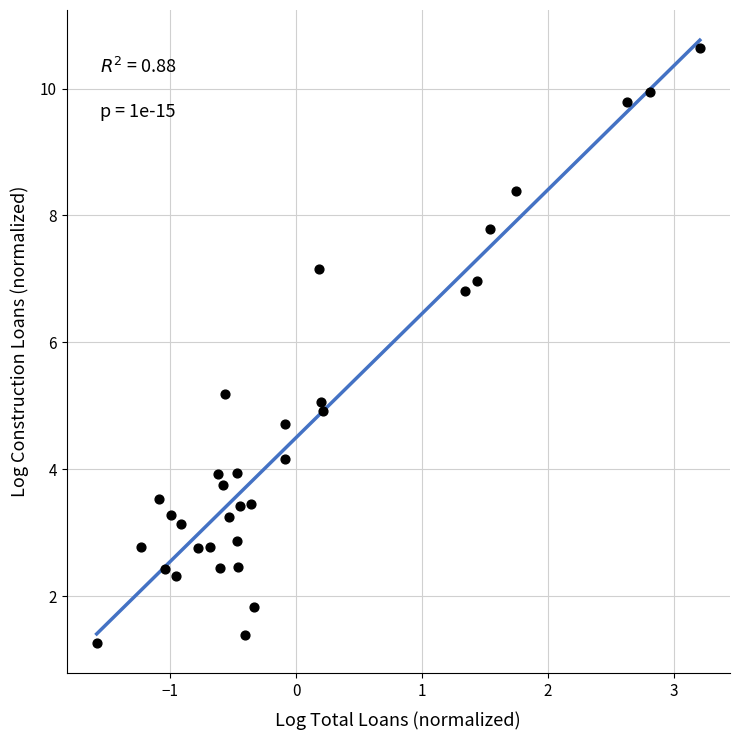

What is the range of Y values (max minus min)?

9.4